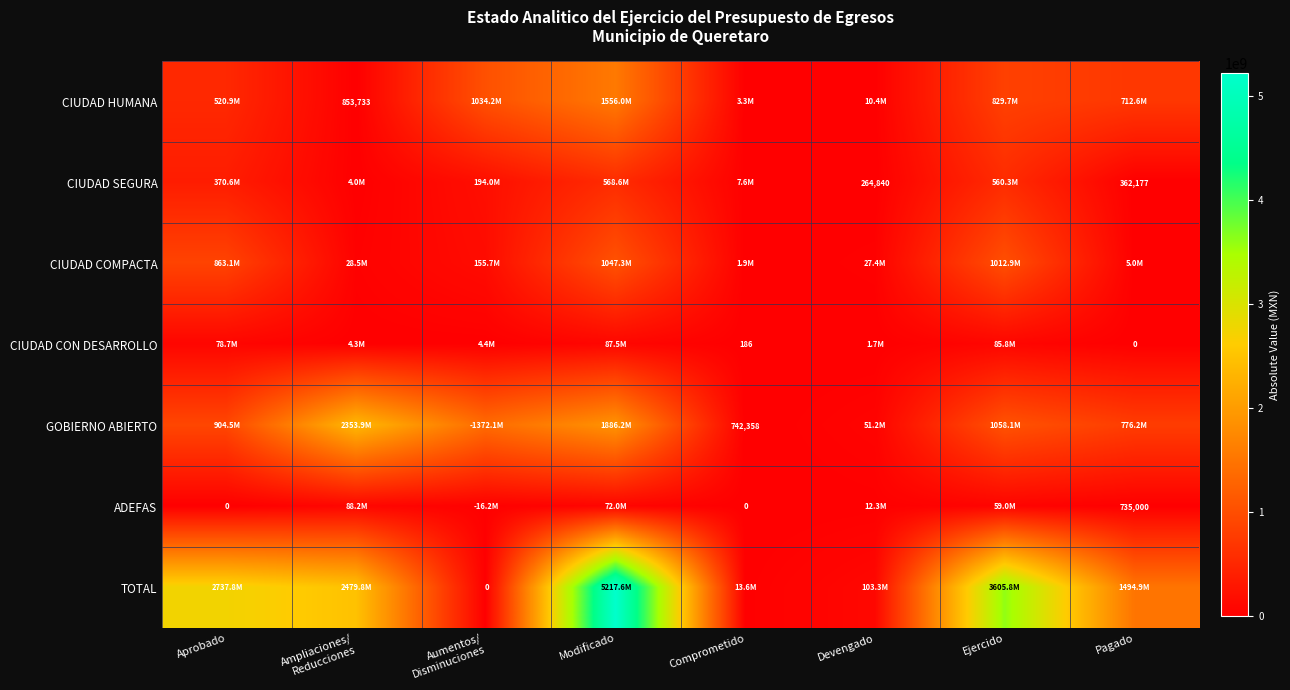

What is the difference between the highest and lowest values at Comprometido?

13561319.3